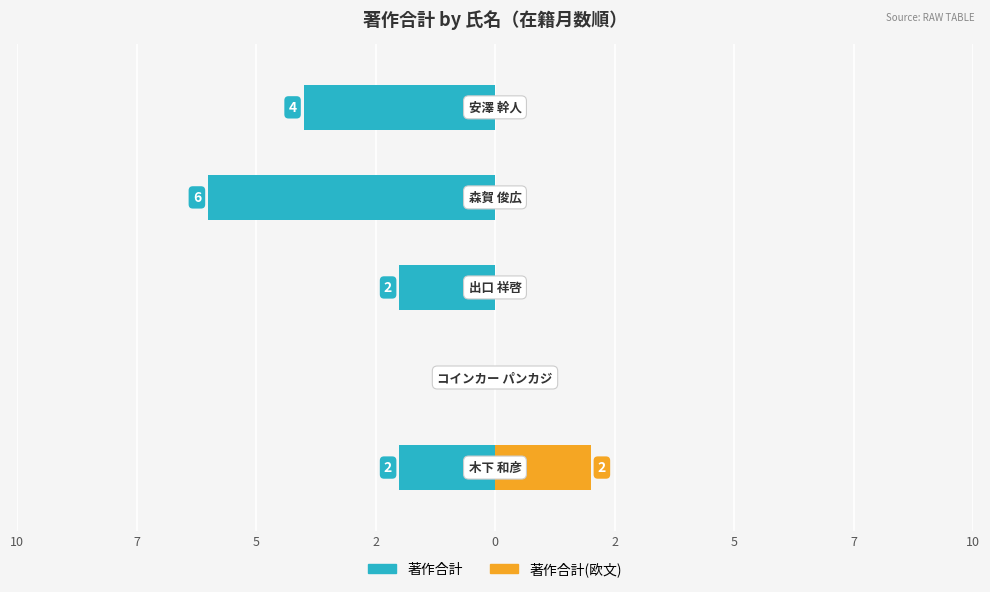

Which has a higher value, 7 or 5?

7